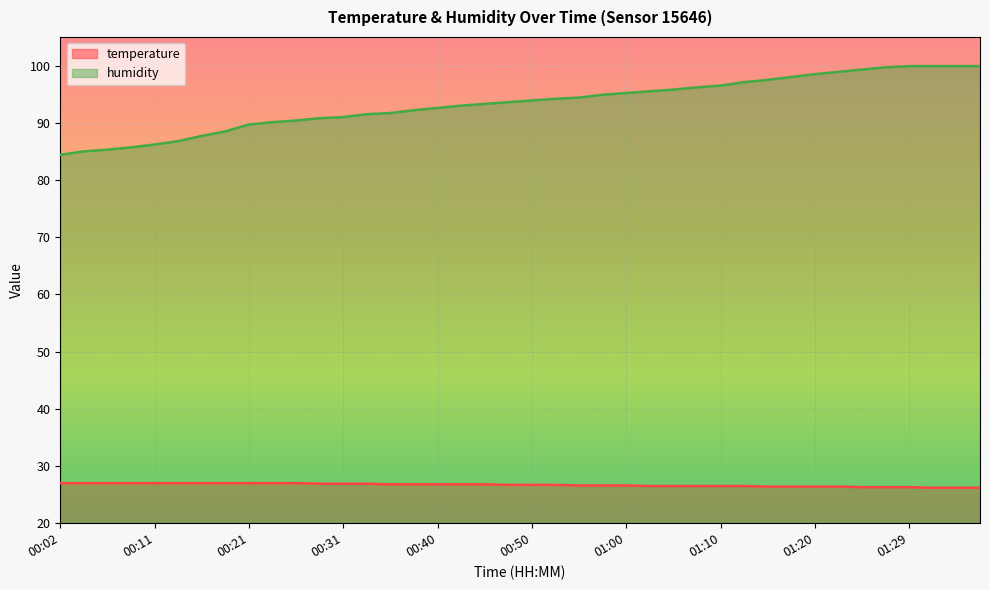

Which has a higher value, 00:40 or 01:07?

00:40